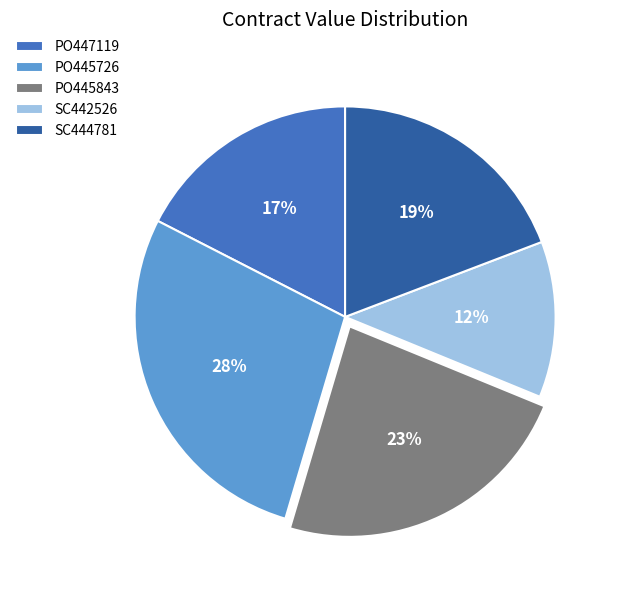

To the nearest percent, what percentage of the pie is PO445726?

28%